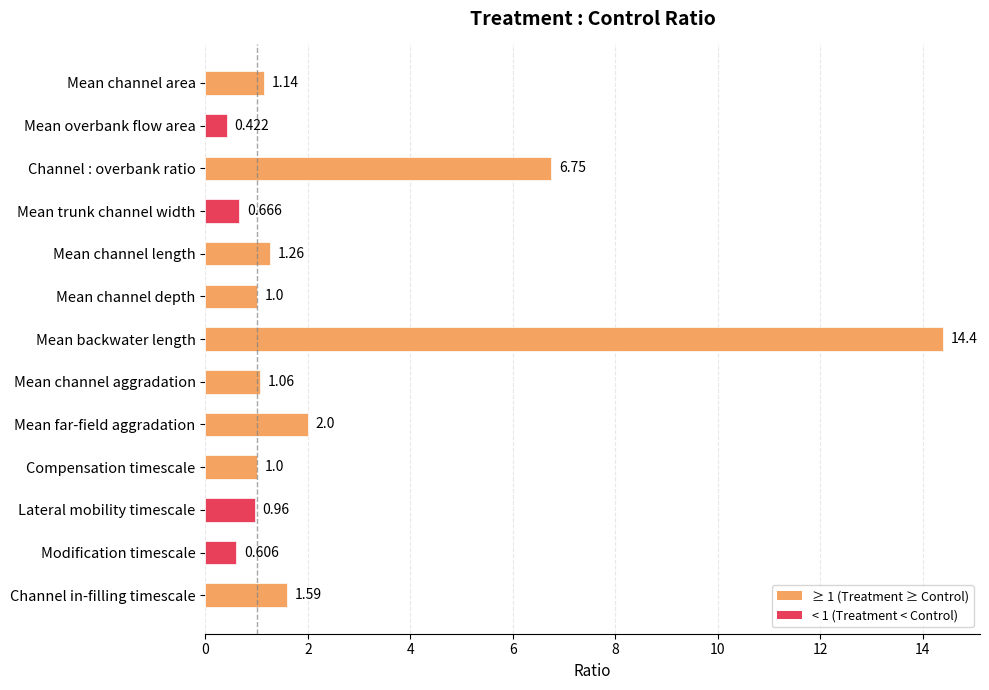

What is the label of the 6th bar from the top?

Mean channel depth